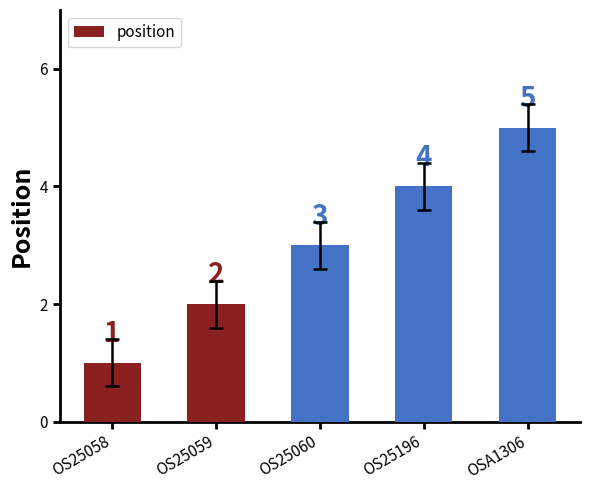

Approximately how many times larger is the value at OS25059 compared to OS25196?

0.5